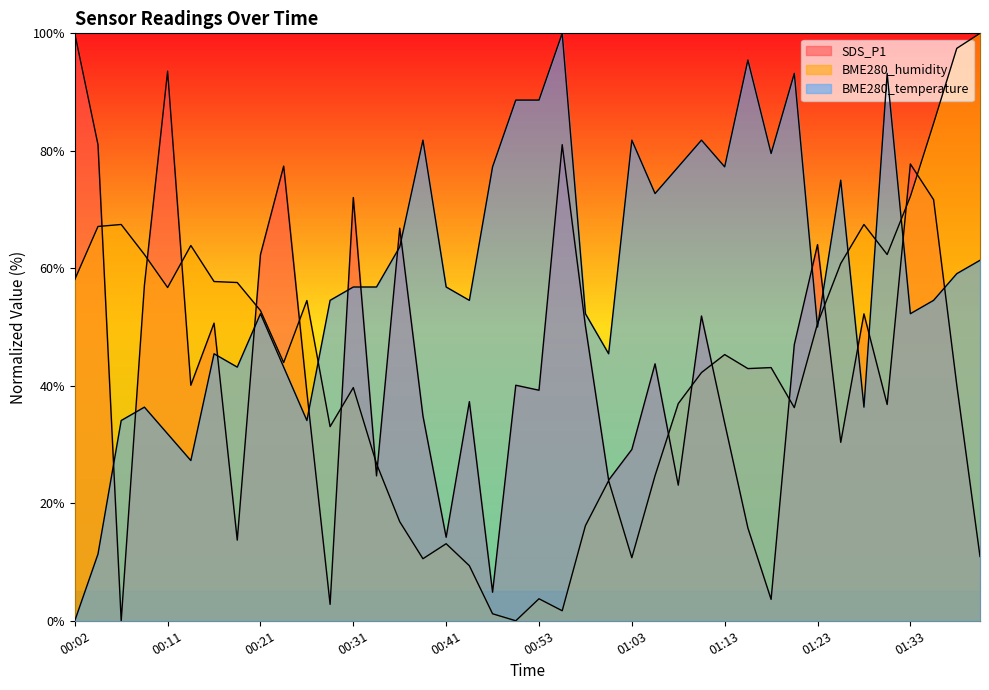

What is the label of the 18th point from the left?

00:46